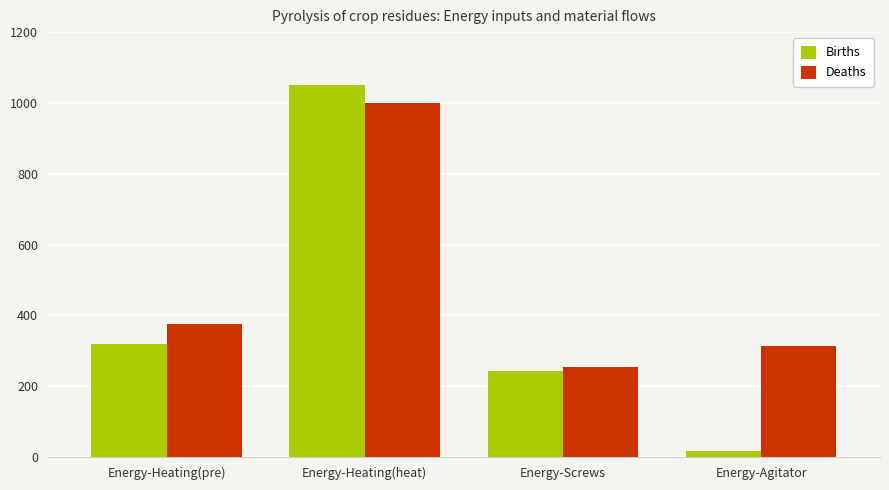

What is the approximate value of Births at Energy-Heating(heat)?

1051.0